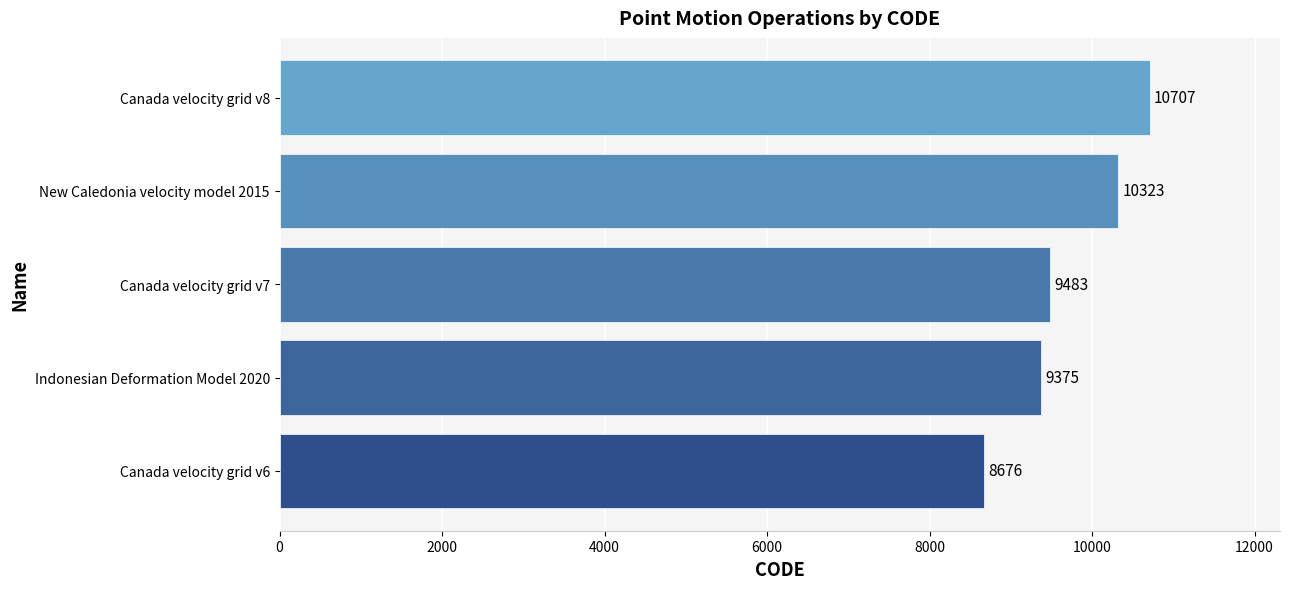

Count the number of data series in this chart.

1